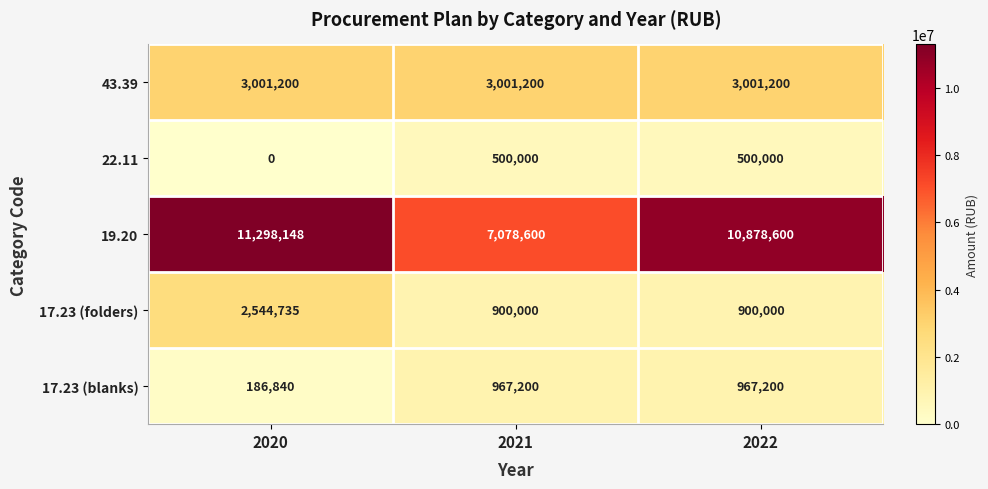

Reading left to right, extract all data points from this chart.

43.39: 3001200	3001200	3001200
22.11: 0	500000	500000
19.20: 11298148	7078600	10878600
17.23 (folders): 2544735	900000	900000
17.23 (blanks): 186840	967200	967200